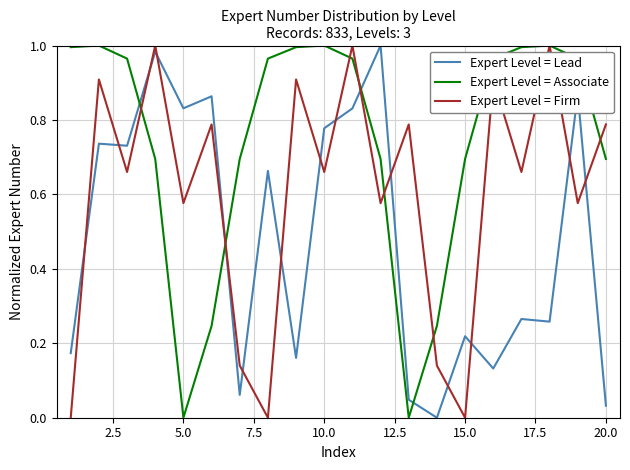

Which series has the largest total across all categories?

Expert Level = Associate